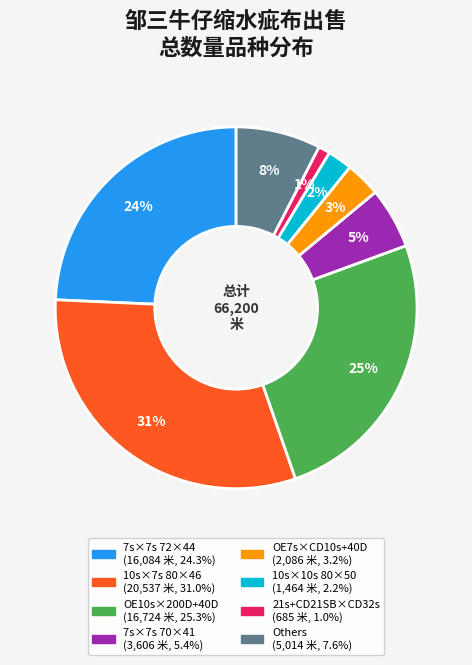

How many slices are in this pie chart?

8